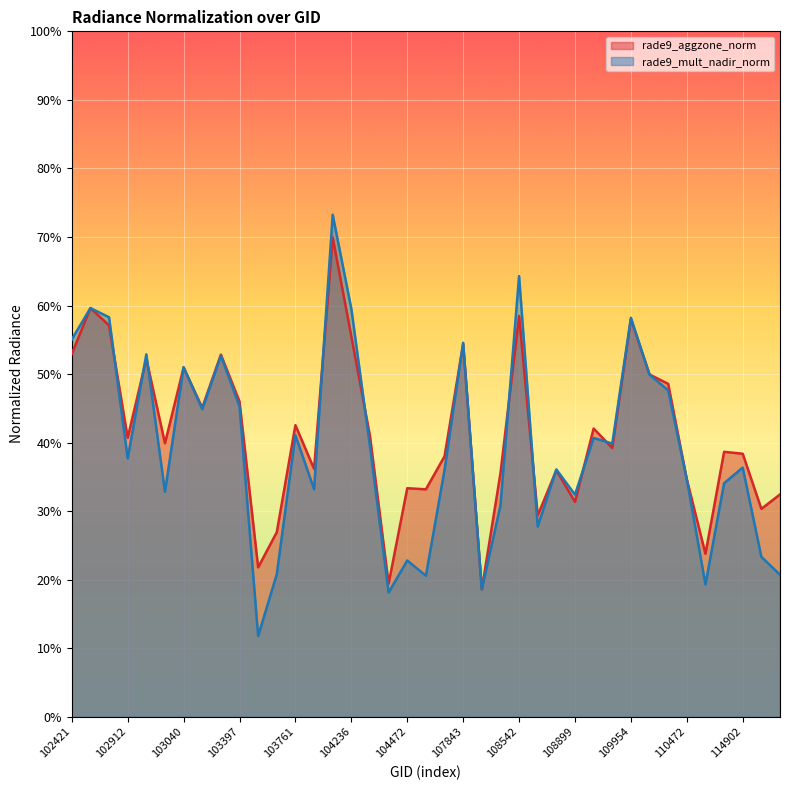

Reading right to left, transcribe all the data shown in this chart.

rade9_aggzone_norm: 0.3	0.3	0.4	0.4	0.2	0.3	0.5	0.5	0.6	0.4	0.4	0.3	0.4	0.3	0.6	0.4	0.2	0.5	0.4	0.3	0.3	0.2	0.4	0.6	0.7	0.4	0.4	0.3	0.2	0.5	0.5	0.5	0.5	0.4	0.5	0.4	0.6	0.6	0.5
rade9_mult_nadir_norm: 0.2	0.2	0.4	0.3	0.2	0.3	0.5	0.5	0.6	0.4	0.4	0.3	0.4	0.3	0.6	0.3	0.2	0.5	0.4	0.2	0.2	0.2	0.4	0.6	0.7	0.3	0.4	0.2	0.1	0.5	0.5	0.4	0.5	0.3	0.5	0.4	0.6	0.6	0.6